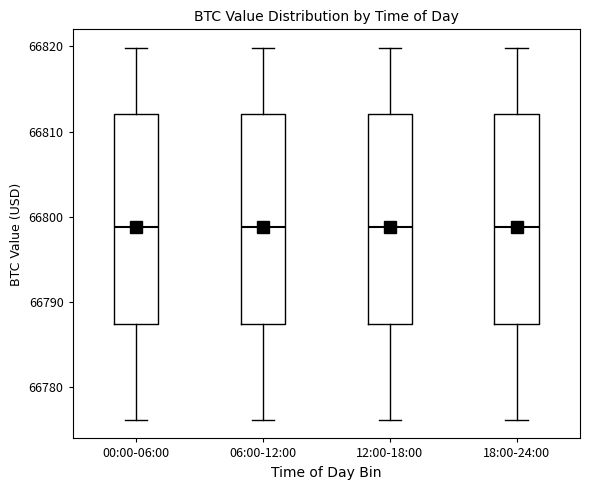

Reading left to right, transcribe this box plot: for each box, give where its median line is, the range the box spans, and where its two whiskers end, as read against the y-axis. The values are not printed on the chart, so give them approximately, as read against the axis.

00:00-06:00: median 66799, box 66787 to 66812, whiskers 66776 to 66820
06:00-12:00: median 66799, box 66787 to 66812, whiskers 66776 to 66820
12:00-18:00: median 66799, box 66787 to 66812, whiskers 66776 to 66820
18:00-24:00: median 66799, box 66787 to 66812, whiskers 66776 to 66820